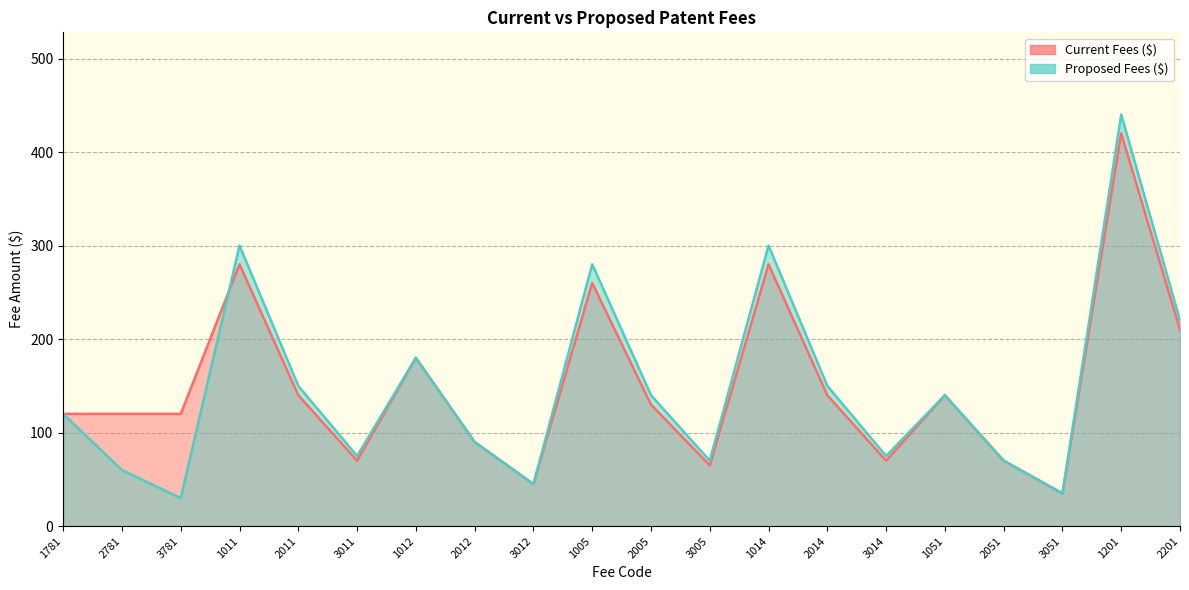

Where does the Proposed Fees ($) series first go above 140?

1011